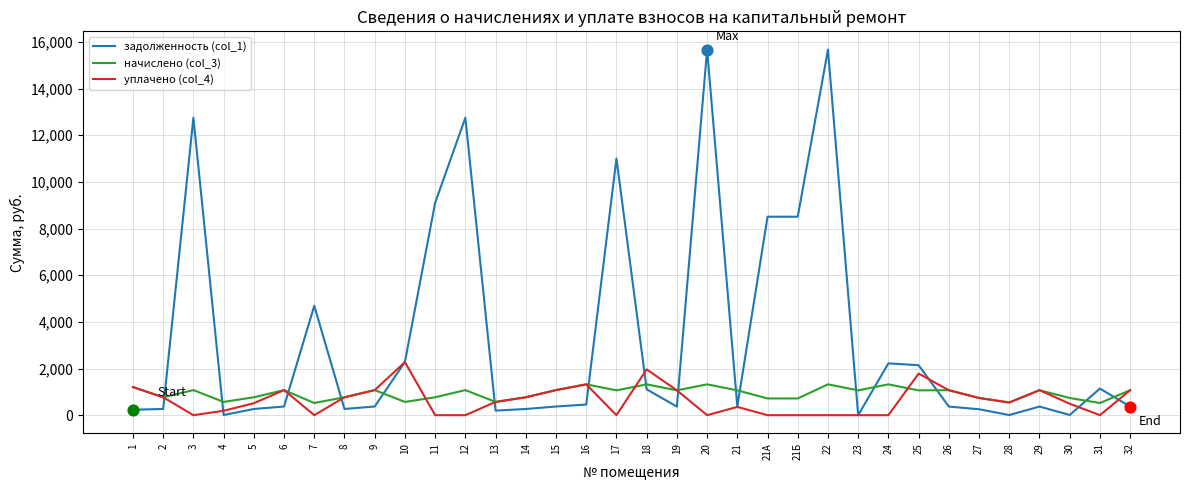

At how many categories does at least one series exceed 6588?

8